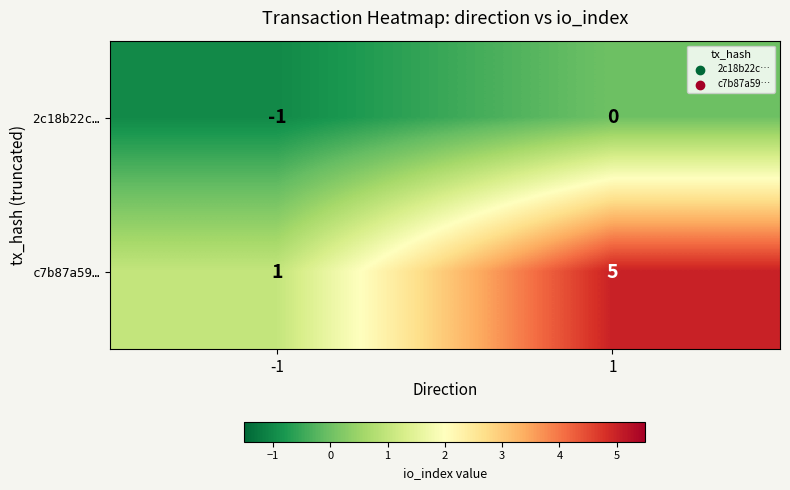

At how many categories does at least one series exceed 4?

1